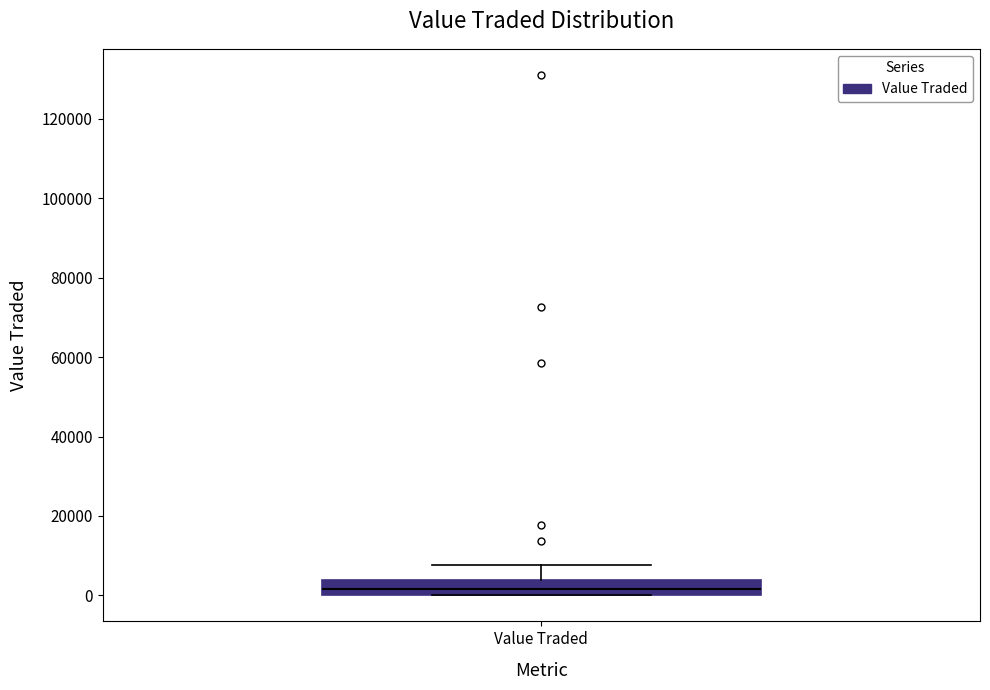

Where is the lower edge of the box for Value Traded on the y-axis? The values are not printed on the chart, so give them approximately, as read against the axis.

0